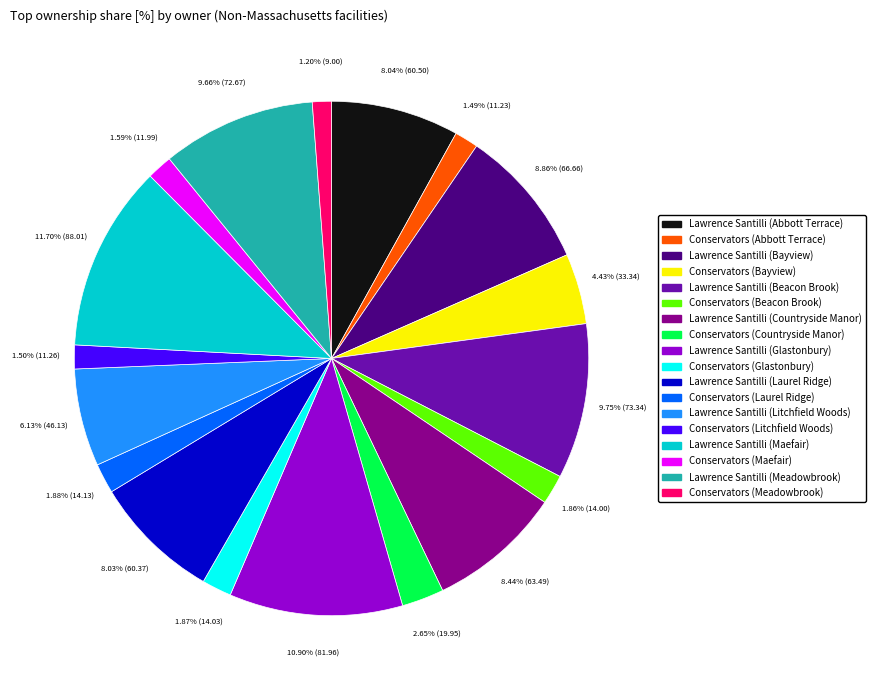

Which category has the biggest portion of the pie?

Lawrence Santilli (Maefair)